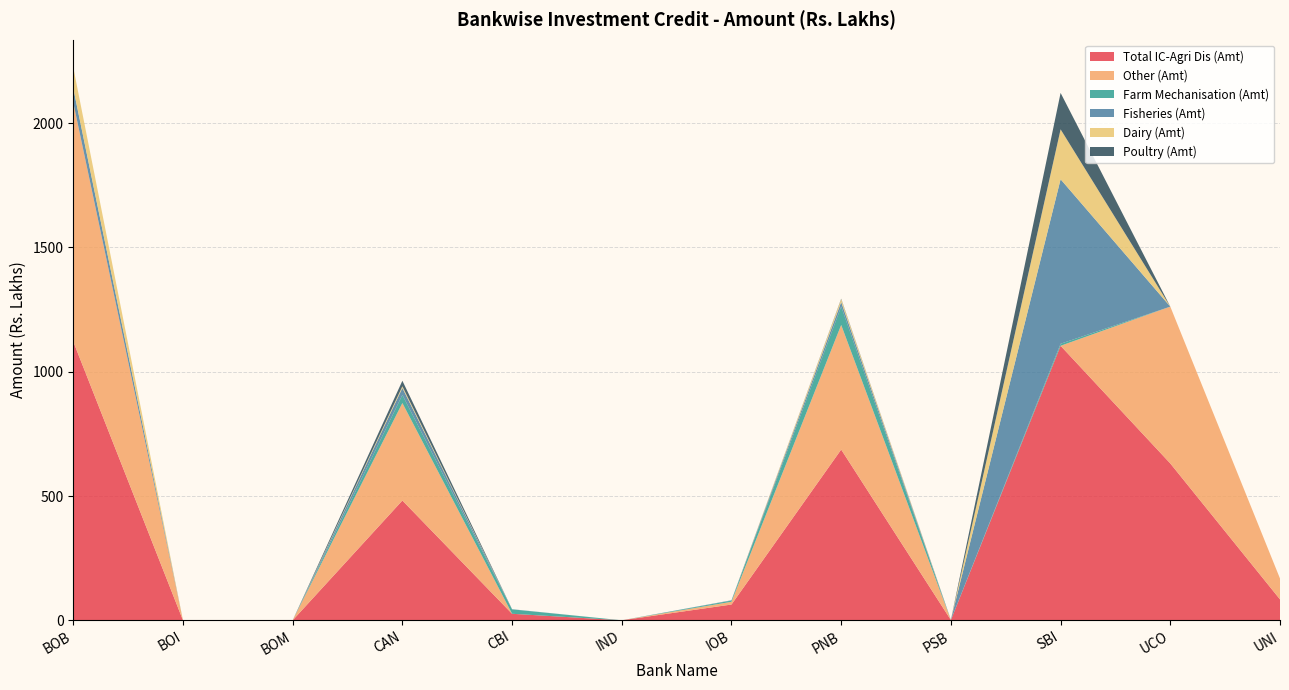

Reading left to right, transcribe all the data shown in this chart.

Total IC-Agri Dis (Amt): BOB=1121.3	BOI=0.0	BOM=0.0	CAN=481.9	CBI=26.2	IND=0.0	IOB=63.5	PNB=686.9	PSB=1.0	SBI=1104.5	UCO=631.0	UNI=84.1
Other (Amt): BOB=961.7	BOI=0.0	BOM=0.0	CAN=392.3	CBI=0.0	IND=0.0	IOB=11.0	PNB=501.4	PSB=0.0	SBI=0.0	UCO=631.0	UNI=84.1
Farm Mechanisation (Amt): BOB=0.0	BOI=0.0	BOM=0.0	CAN=32.7	CBI=17.9	IND=0.0	IOB=5.0	PNB=74.0	PSB=0.0	SBI=8.2	UCO=0.0	UNI=0.0
Fisheries (Amt): BOB=57.6	BOI=0.0	BOM=0.0	CAN=27.9	CBI=0.6	IND=0.0	IOB=1.2	PNB=18.1	PSB=1.0	SBI=661.8	UCO=0.0	UNI=0.0
Dairy (Amt): BOB=84.0	BOI=0.0	BOM=0.0	CAN=6.8	CBI=0.0	IND=0.0	IOB=0.0	PNB=11.3	PSB=0.0	SBI=200.9	UCO=0.0	UNI=0.0
Poultry (Amt): BOB=0.0	BOI=0.0	BOM=0.0	CAN=22.2	CBI=0.0	IND=0.0	IOB=0.0	PNB=2.0	PSB=0.0	SBI=146.6	UCO=0.0	UNI=0.0